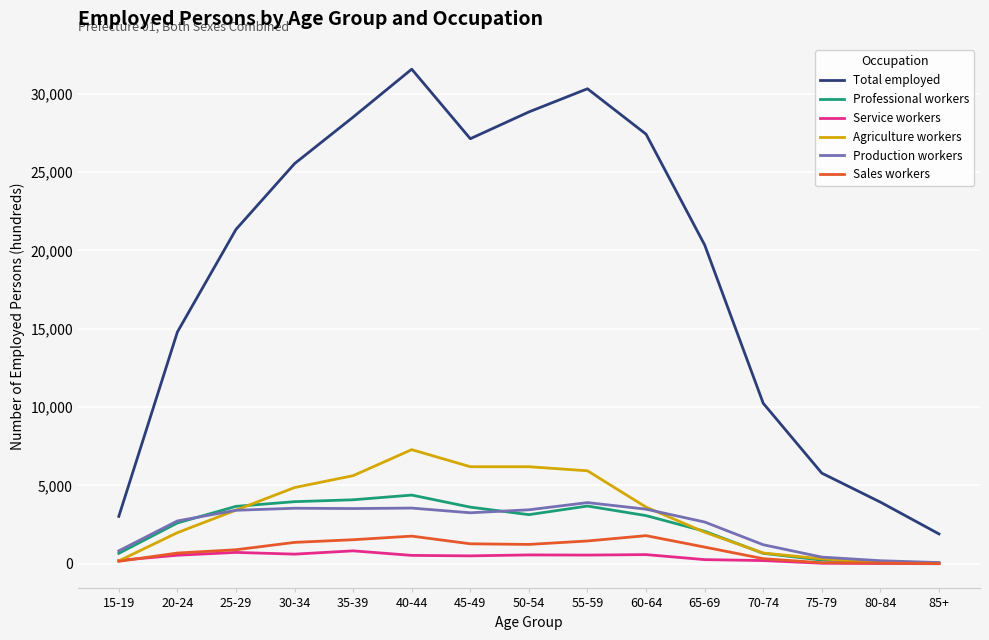

Does the chart have visible grid lines?

Yes